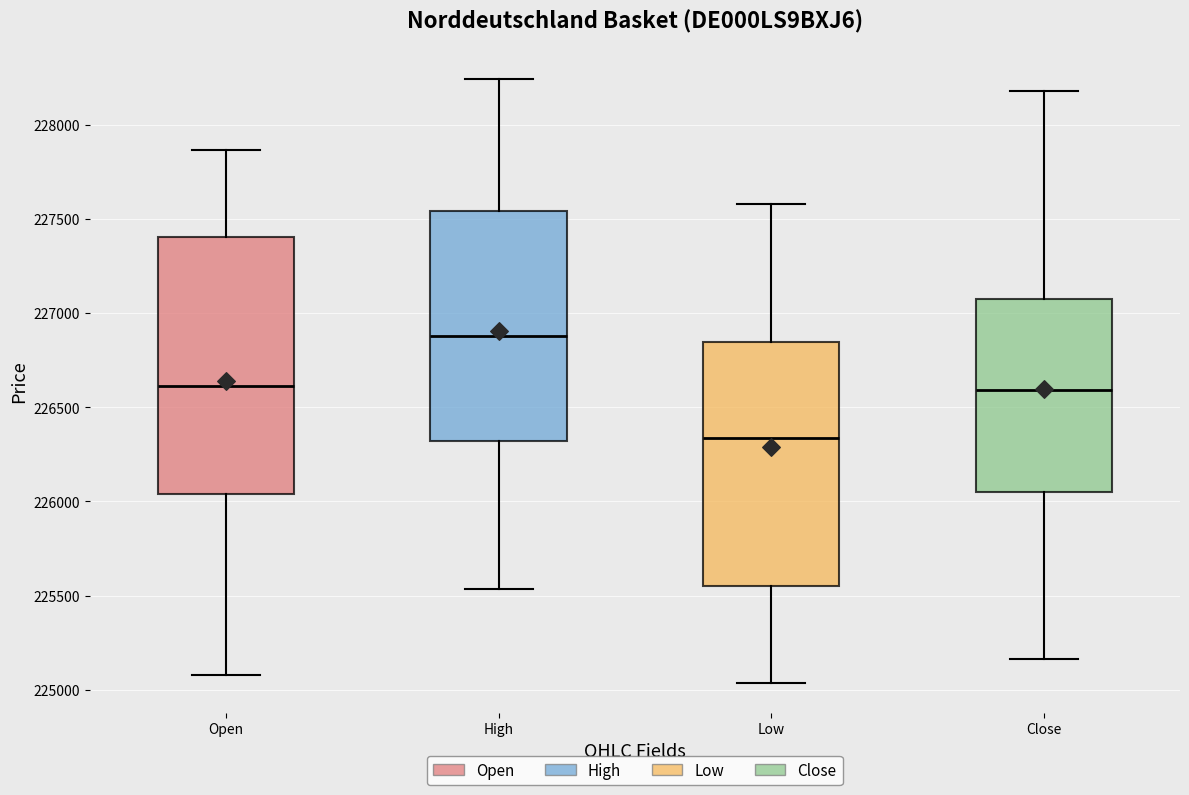

Reading left to right, transcribe this box plot: for each box, give where its median line is, the range the box spans, and where its two whiskers end, as read against the y-axis. The values are not printed on the chart, so give them approximately, as read against the axis.

Open: median 226600, box 226050 to 227400, whiskers 225100 to 227850
High: median 226900, box 226300 to 227550, whiskers 225550 to 228250
Low: median 226350, box 225550 to 226850, whiskers 225050 to 227600
Close: median 226600, box 226050 to 227050, whiskers 225150 to 228200